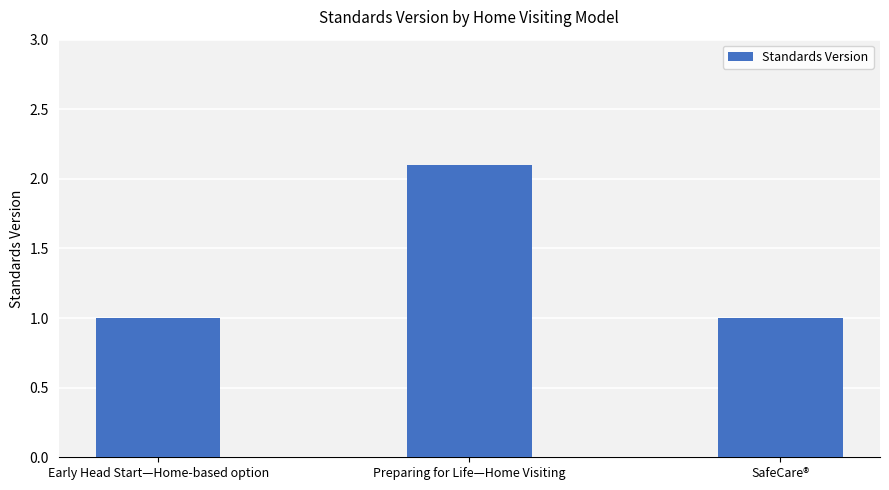

What is the label of the 1st bar from the left?

Early Head Start—Home-based option